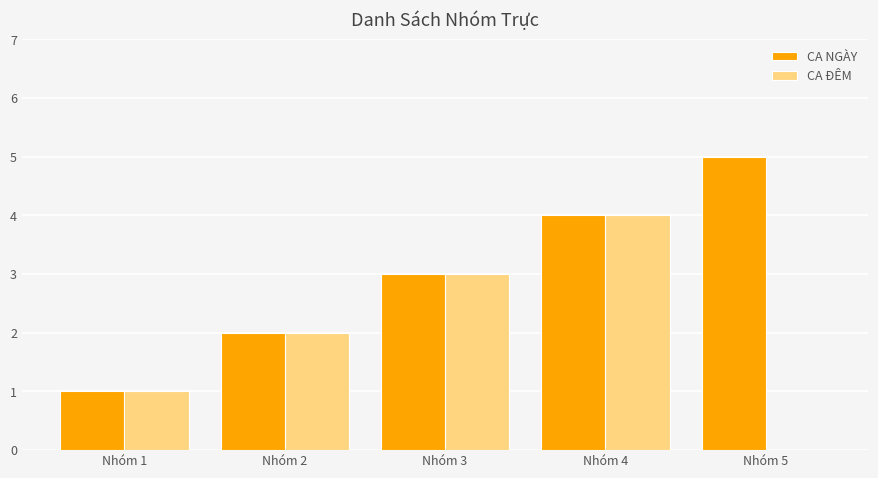

Reading left to right, what are all the values shown in this chart?

CA NGÀY: Nhóm 1=1	Nhóm 2=2	Nhóm 3=3	Nhóm 4=4	Nhóm 5=5
CA ĐÊM: Nhóm 1=1	Nhóm 2=2	Nhóm 3=3	Nhóm 4=4	Nhóm 5=0